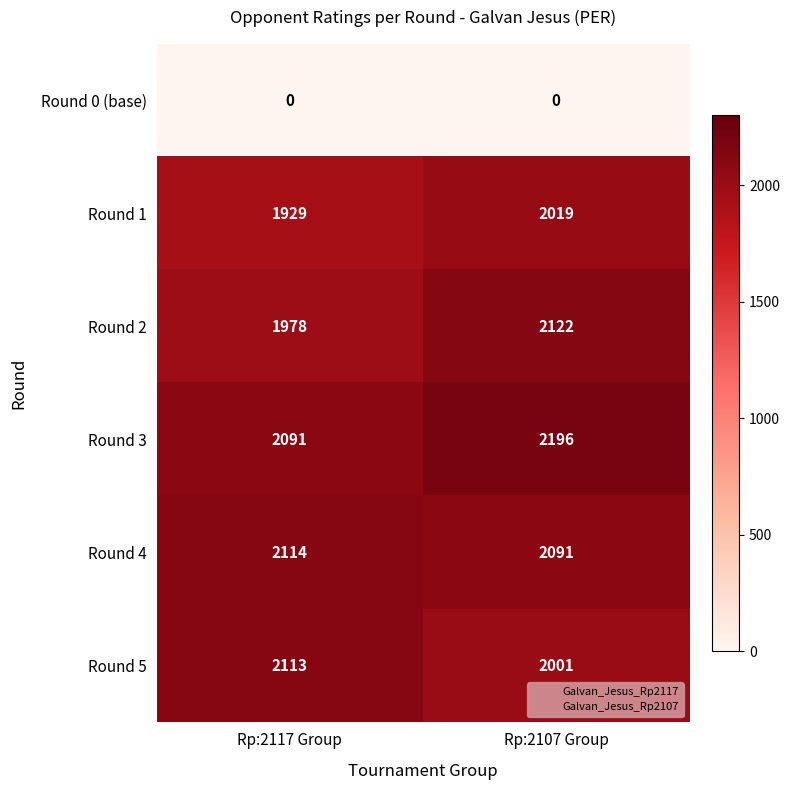

Reading right to left, extract all data points from this chart.

Round 0 (base): 0	0
Round 1: 2019	1929
Round 2: 2122	1978
Round 3: 2196	2091
Round 4: 2091	2114
Round 5: 2001	2113